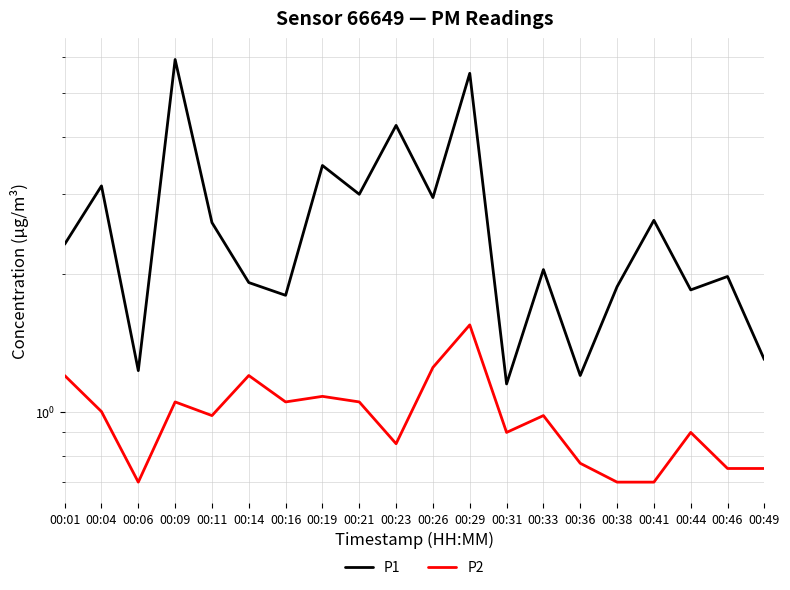

The P1 series shows 2.6 at 00:41. True or false?

True